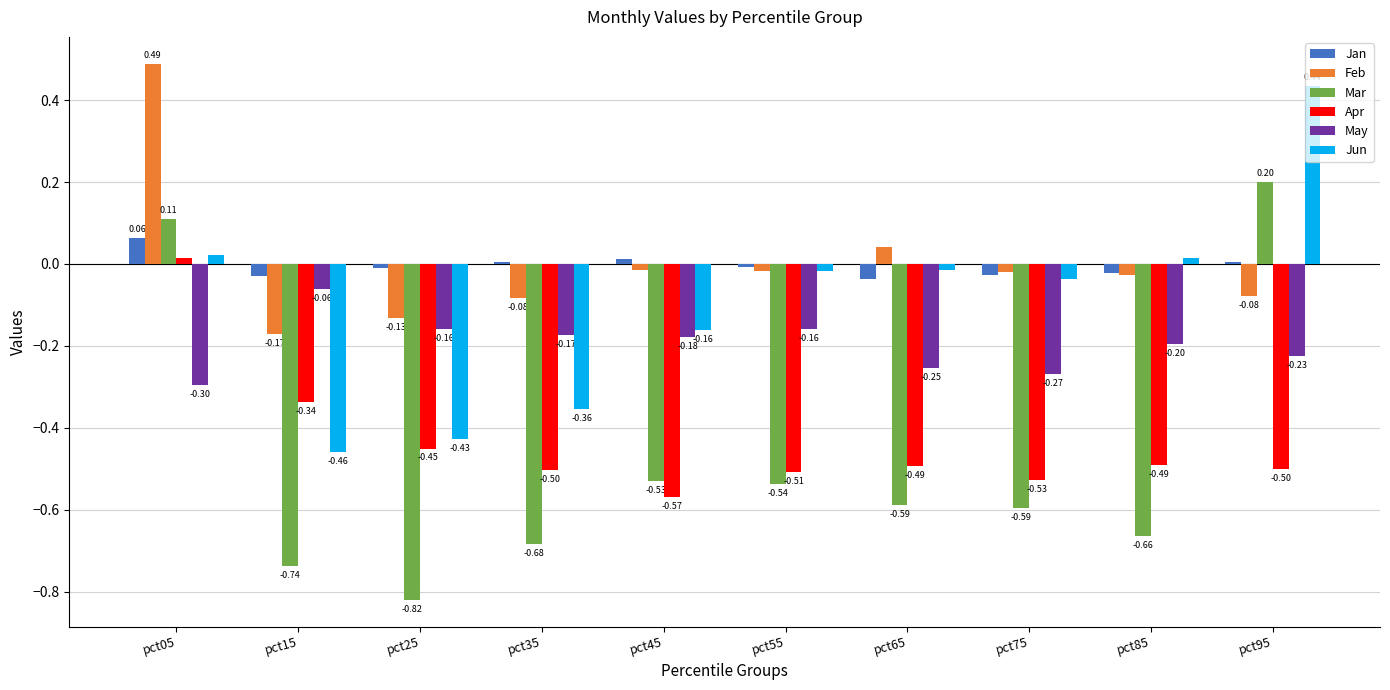

How many positive values does the Apr series have?

1